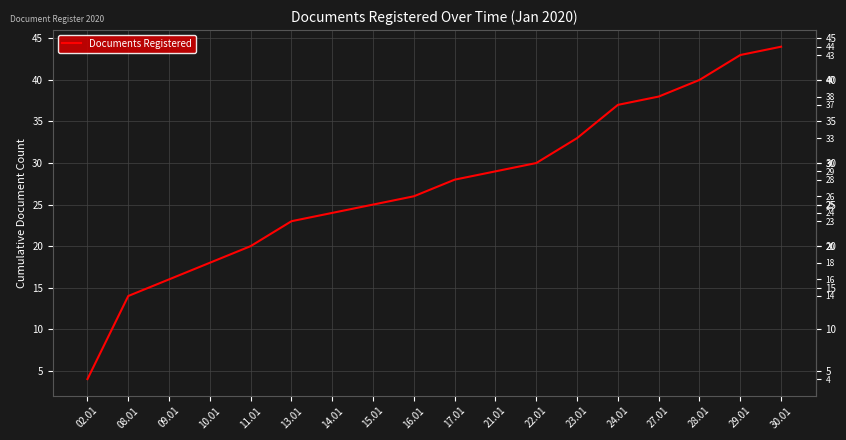

At which label is the value closest to 24?

14.01